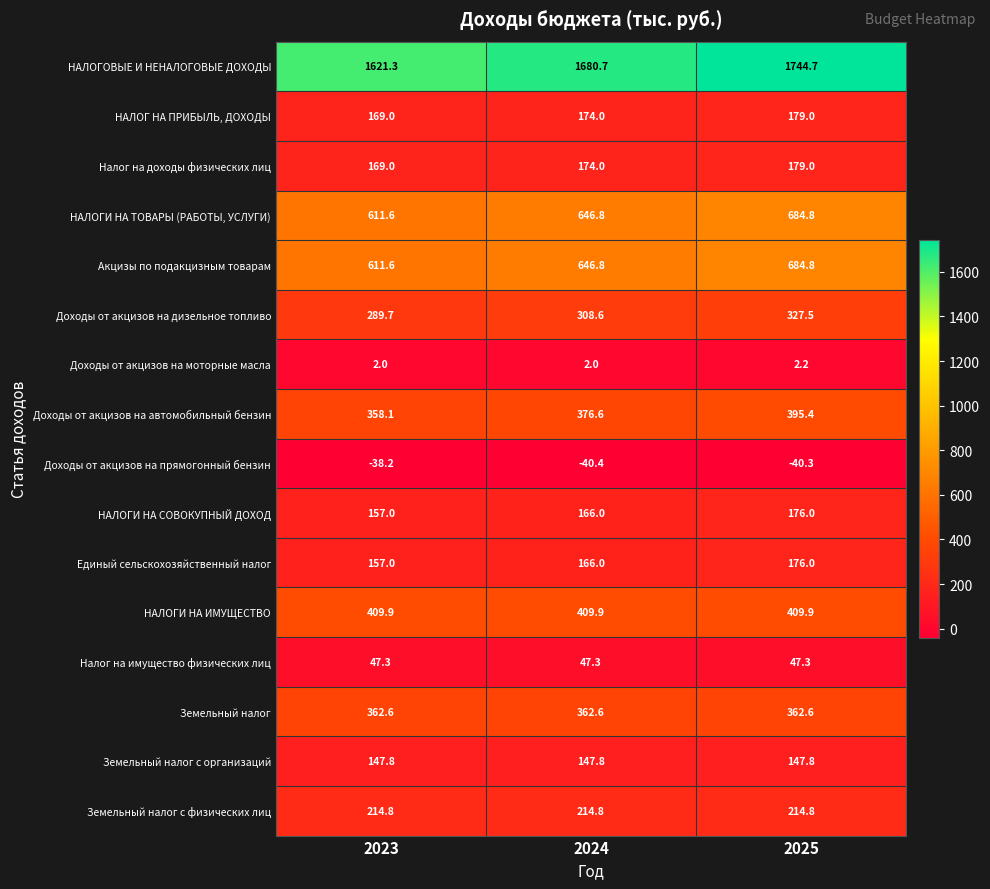

What is the sum of all Земельный налог с физических лиц values?

644.4